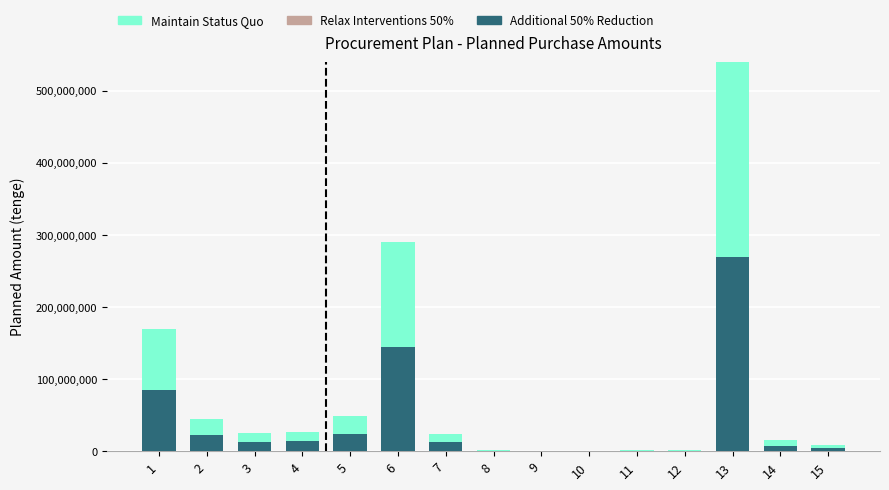

How many categories are shown in the chart?

15